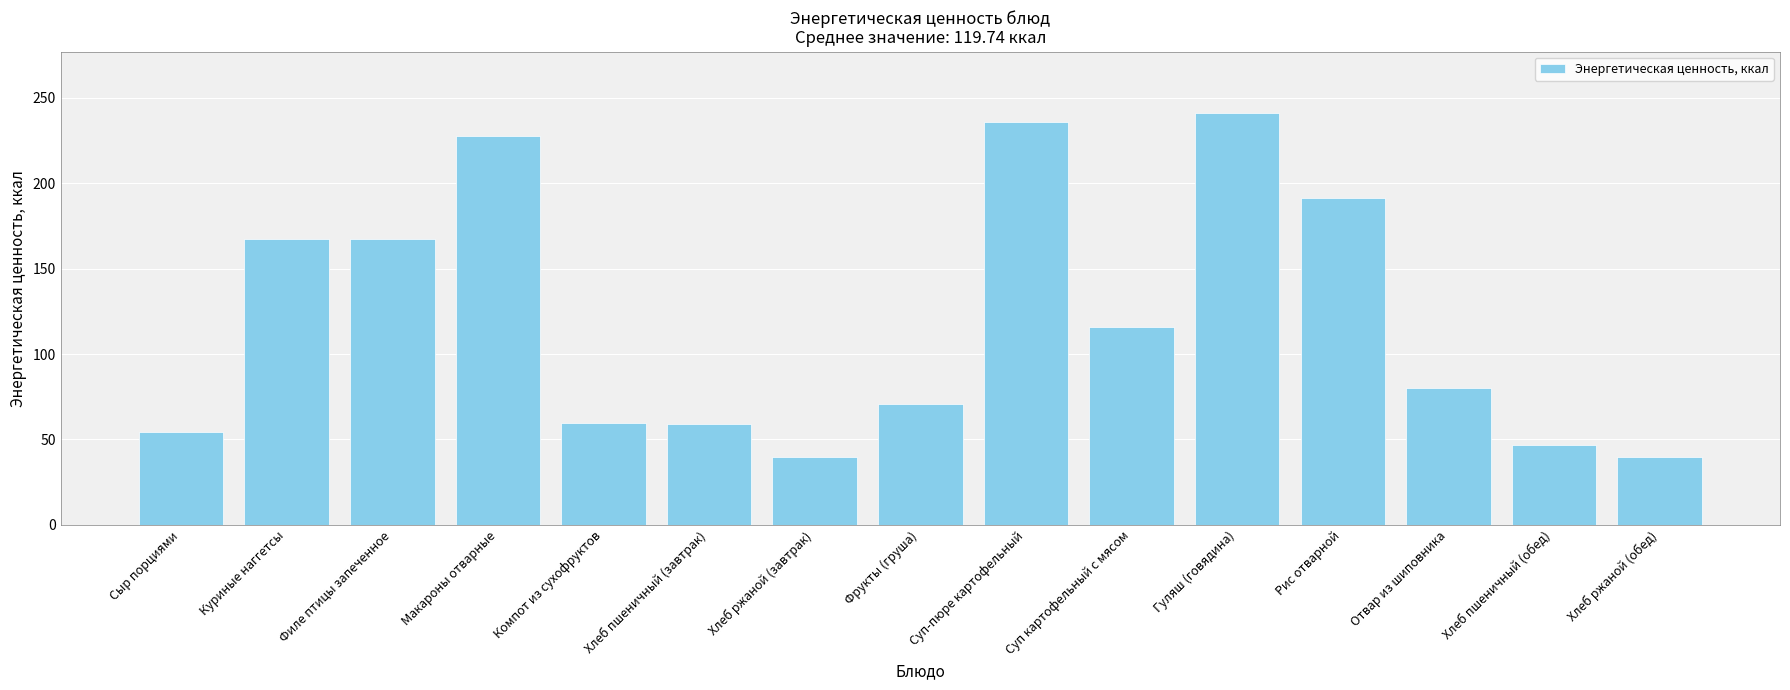

Does the chart contain any negative values?

No